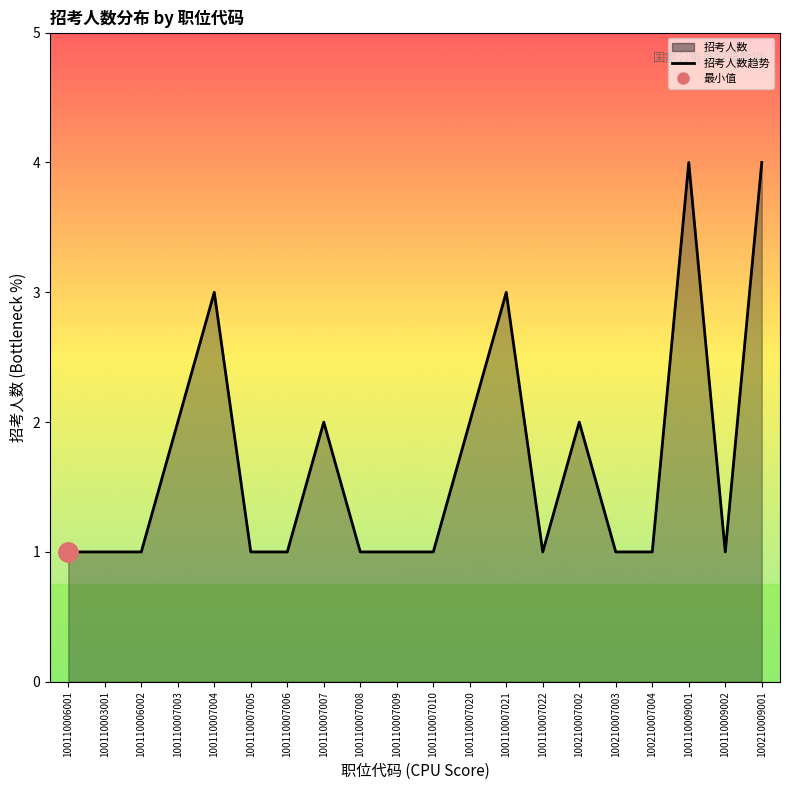

What is the approximate value at 100110007007?

2